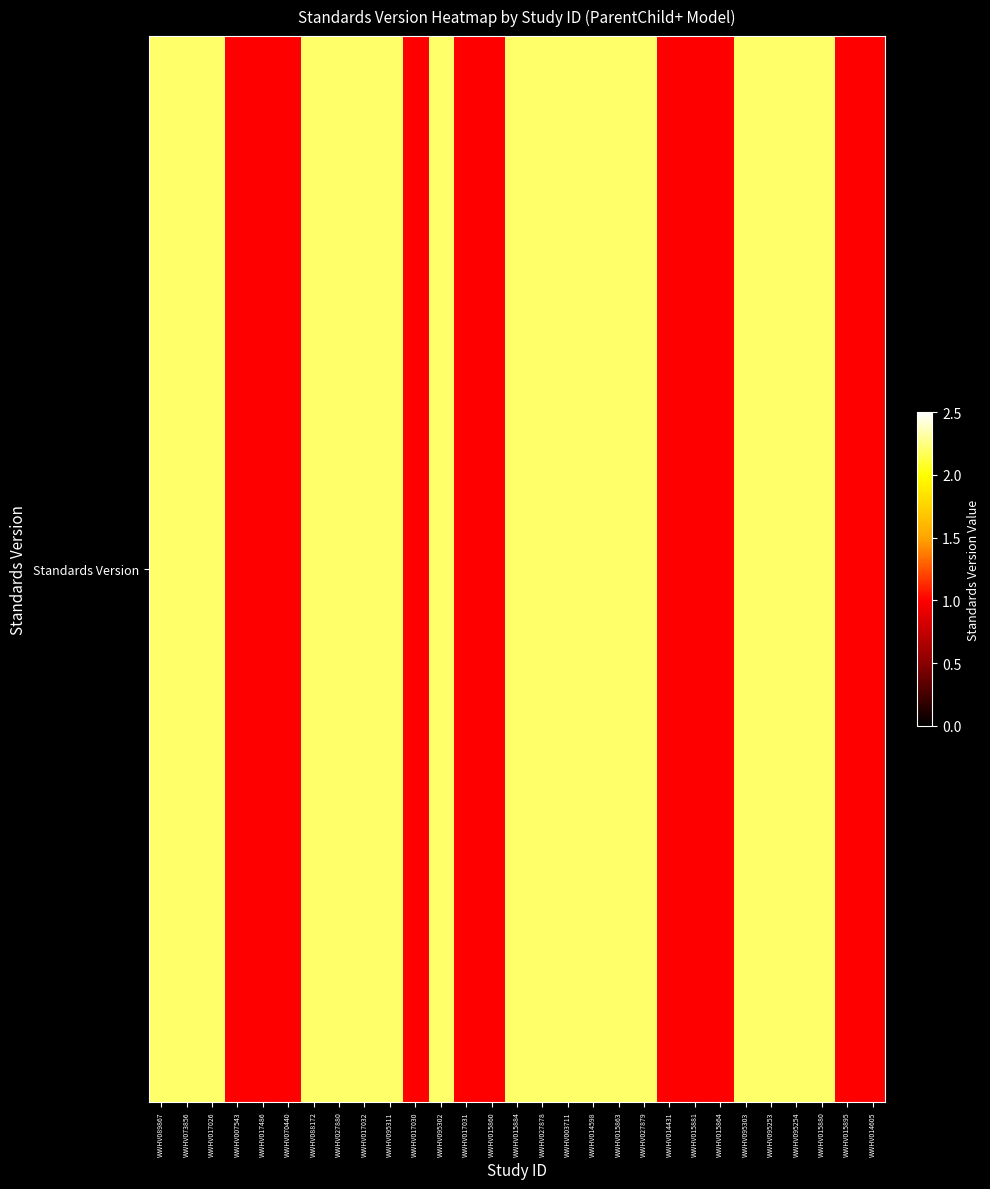

Approximately how many times larger is the value at WWHV015860 compared to WWHV014598?

0.5